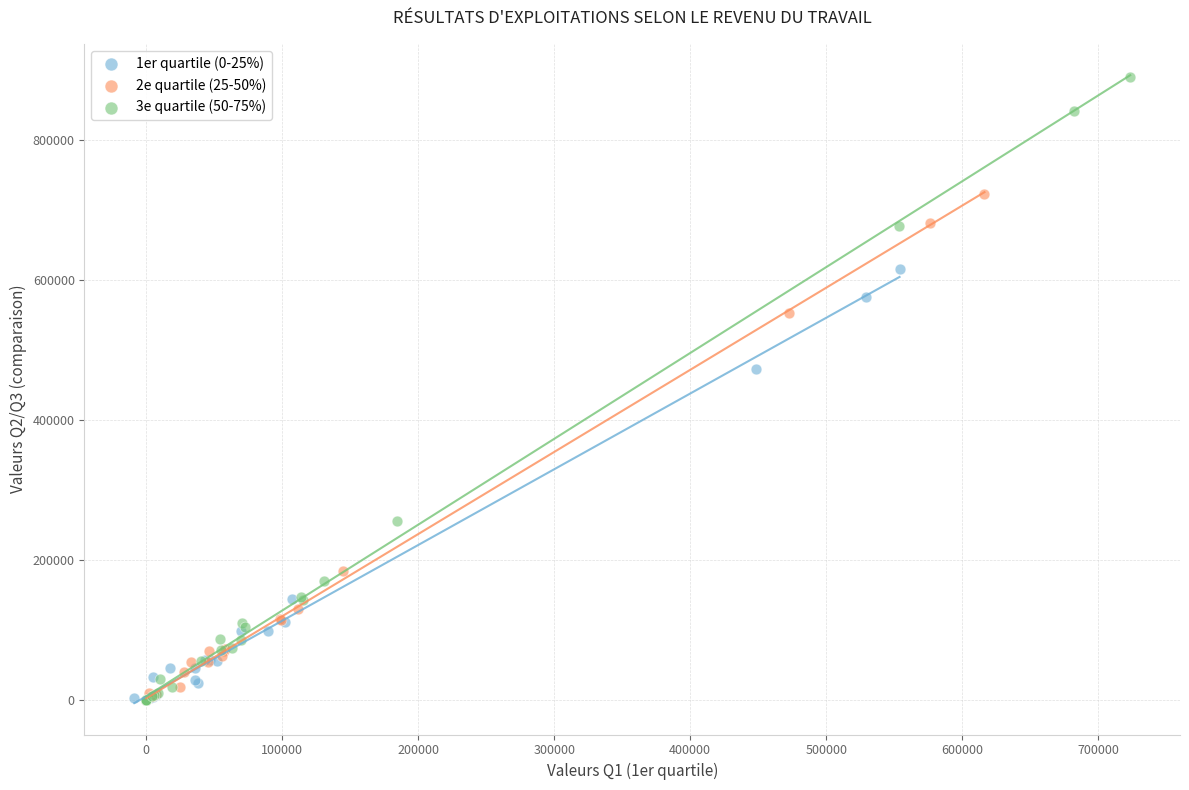

Which series contains the highest Y value?

3e quartile (50-75%)